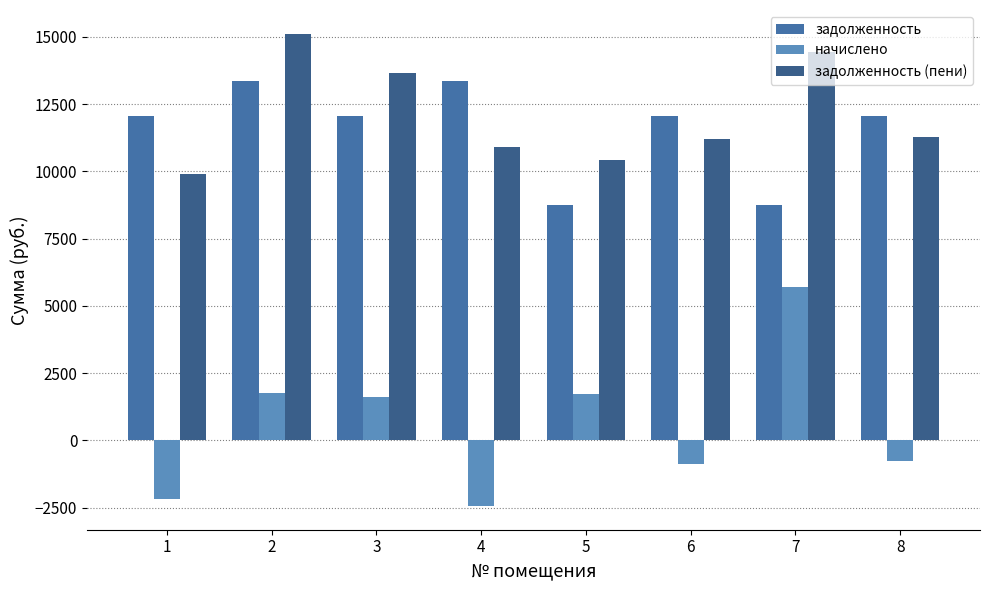

Where does the задолженность series first go above 12069?

1